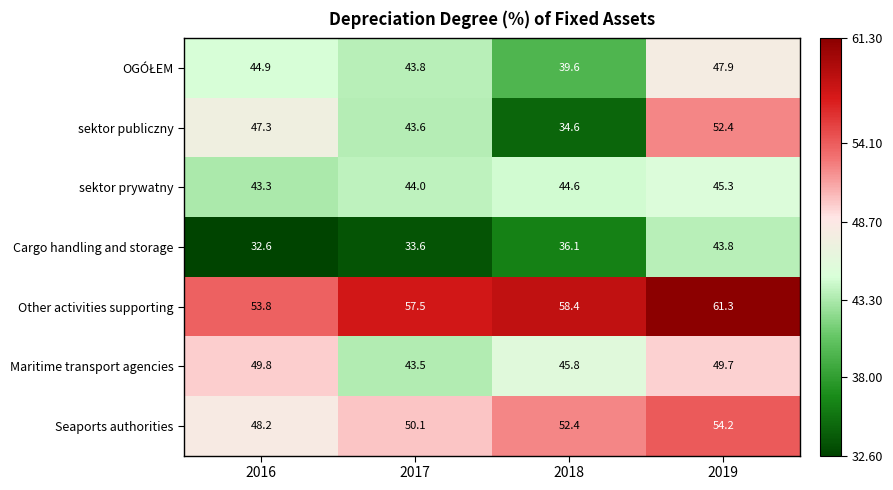

At which category does the chart reach its minimum across all series?

2016